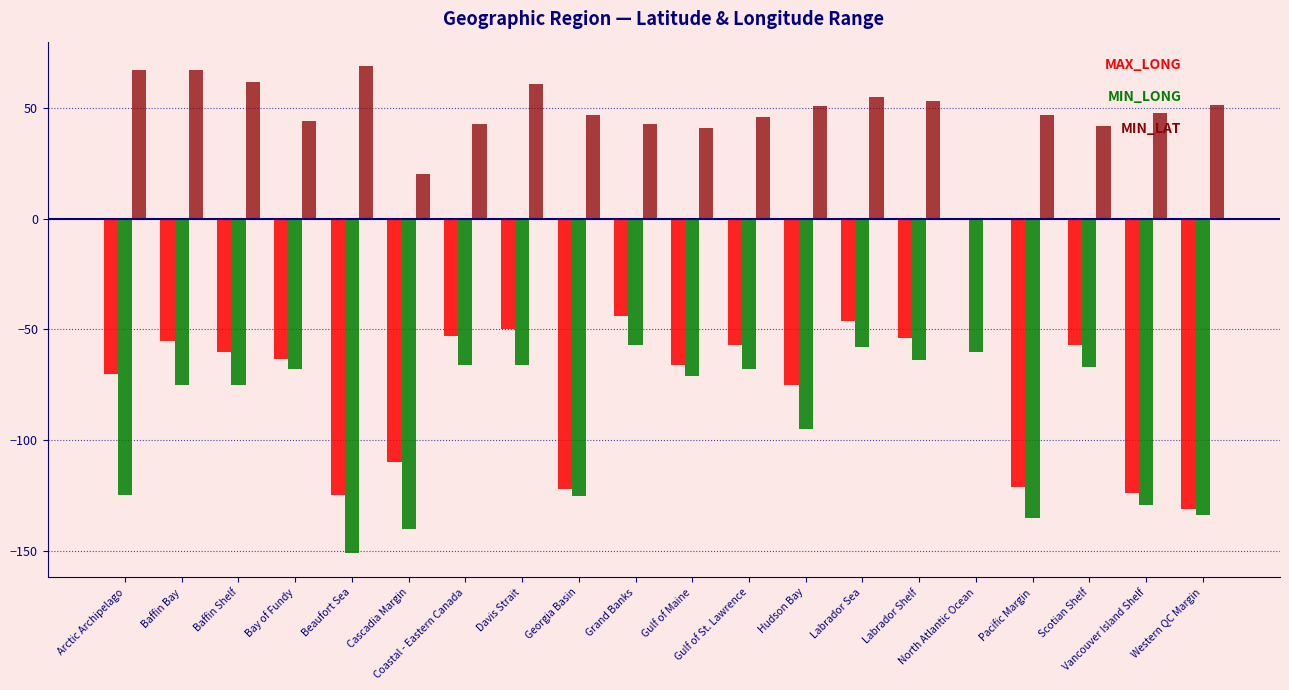

What is the greatest value displayed?

69.0